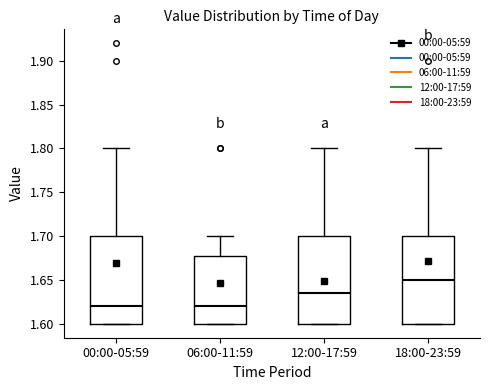

Which box's median line is the highest?

18:00-23:59